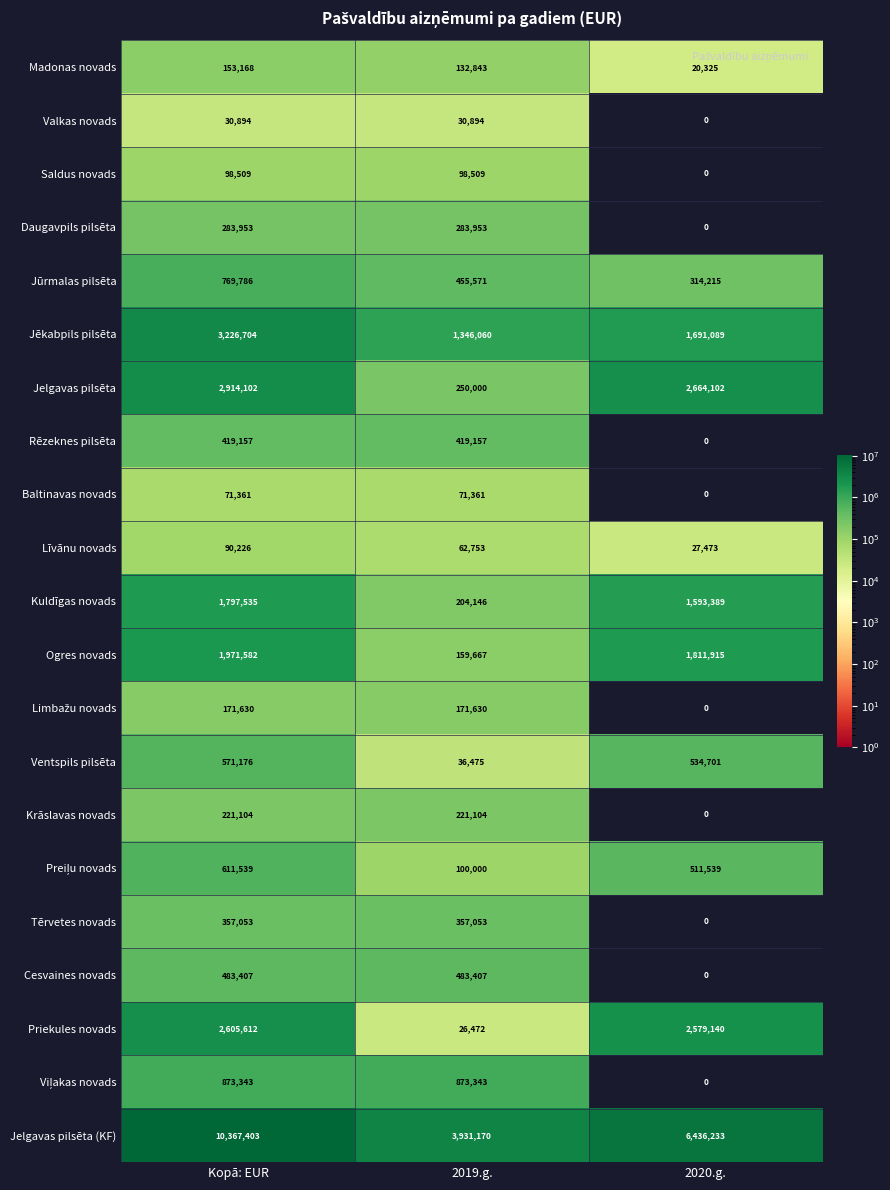

What is the difference between the Rēzeknes pilsēta values at Kopā: EUR and 2020.g.?

419157